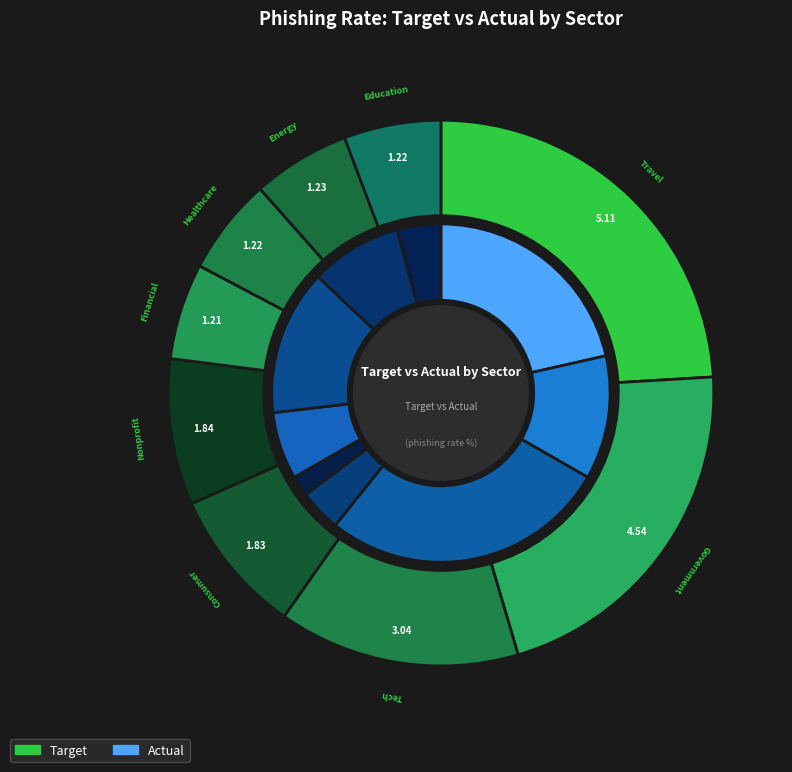

What is the largest slice in the pie chart?

Travel